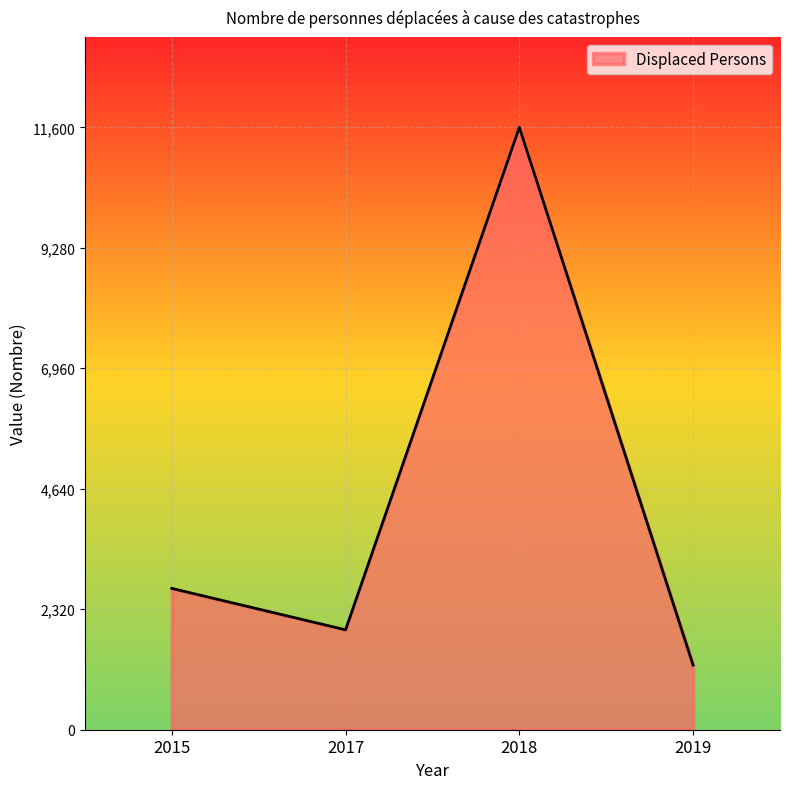

How many interior local peaks (higher than both neighbors) does the data have?

1